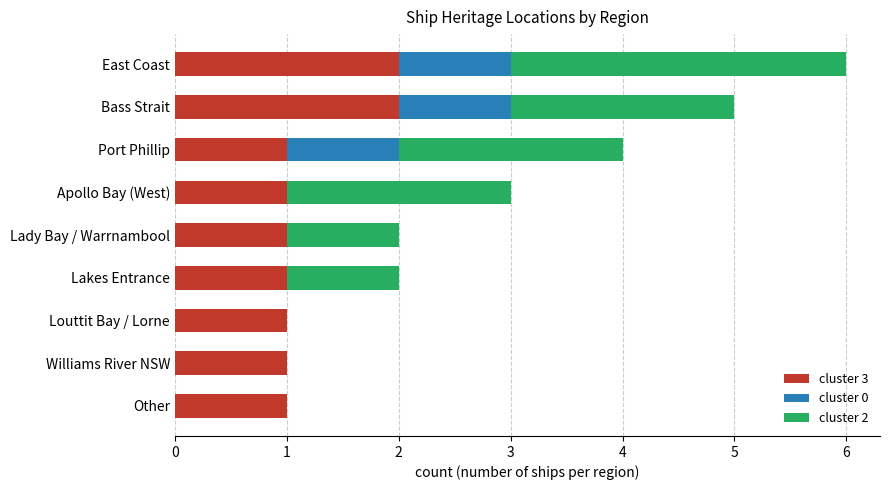

The cluster 3 series shows 0 at Williams River NSW. True or false?

False